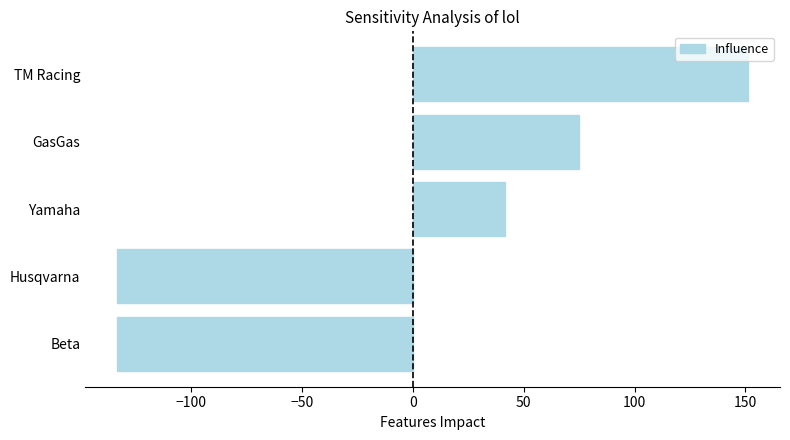

What is the difference between the maximum and minimum values?

285.0